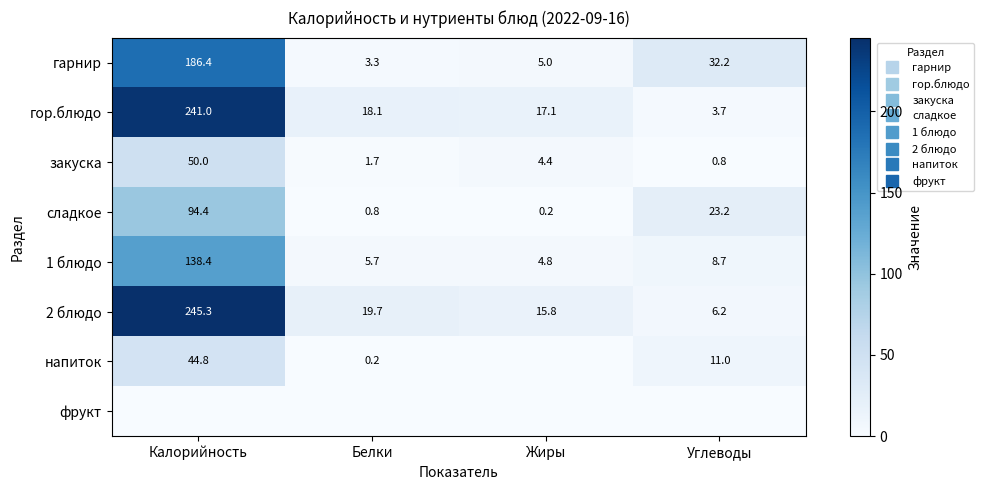

At which category is the sum across all series the highest?

Калорийность